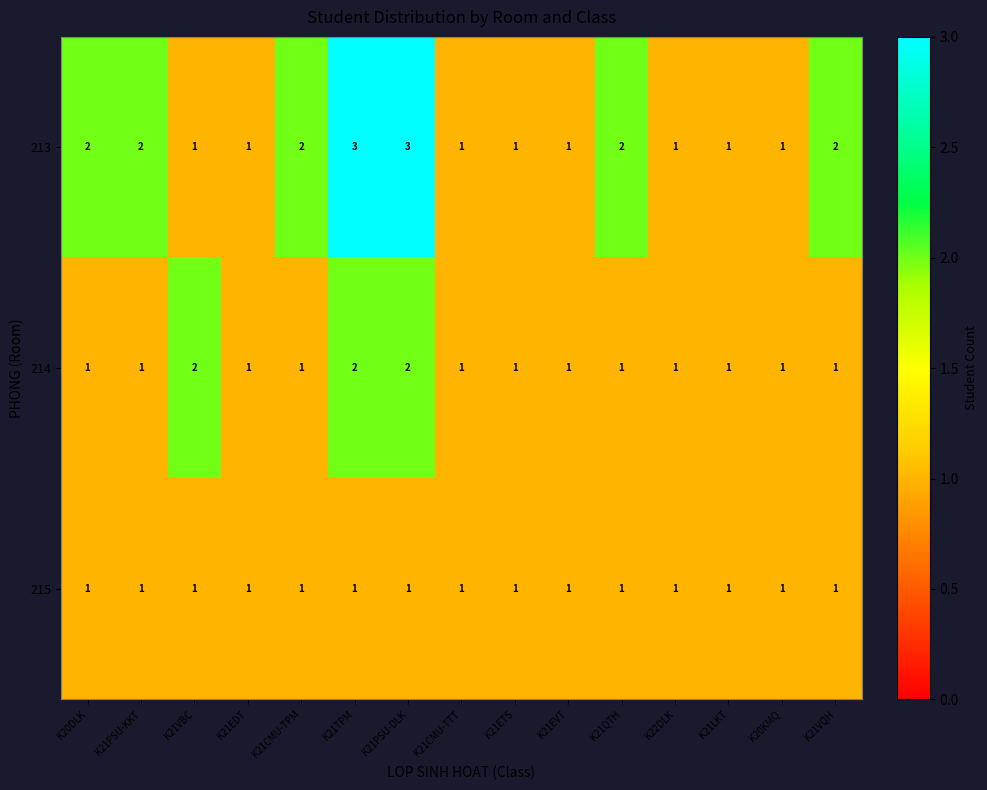

Which series has the largest range (max minus min)?

213